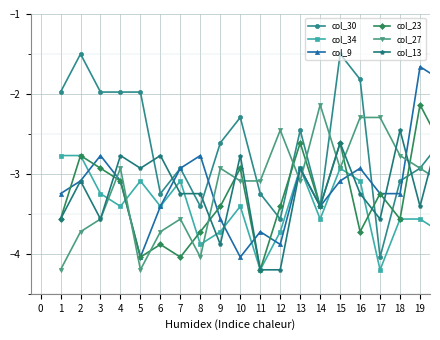

What is the value of the col_13 point at the 13th from the left?

-2.9